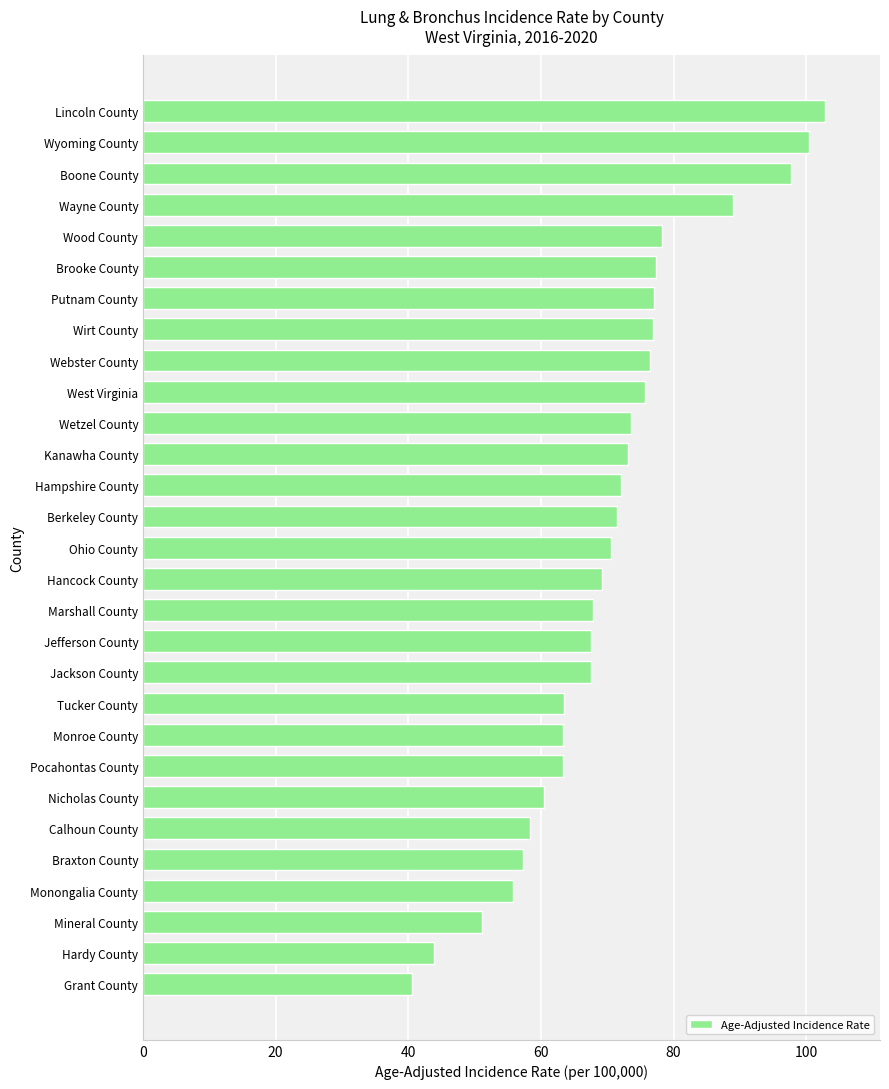

What is the minimum value shown in the chart?

40.6